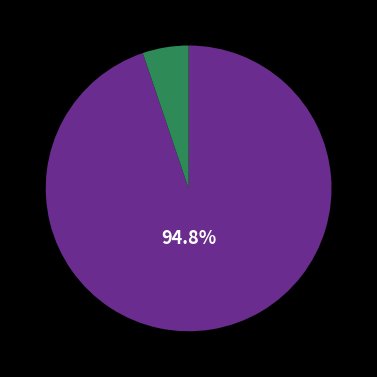

Does any single category account for the majority?

Yes